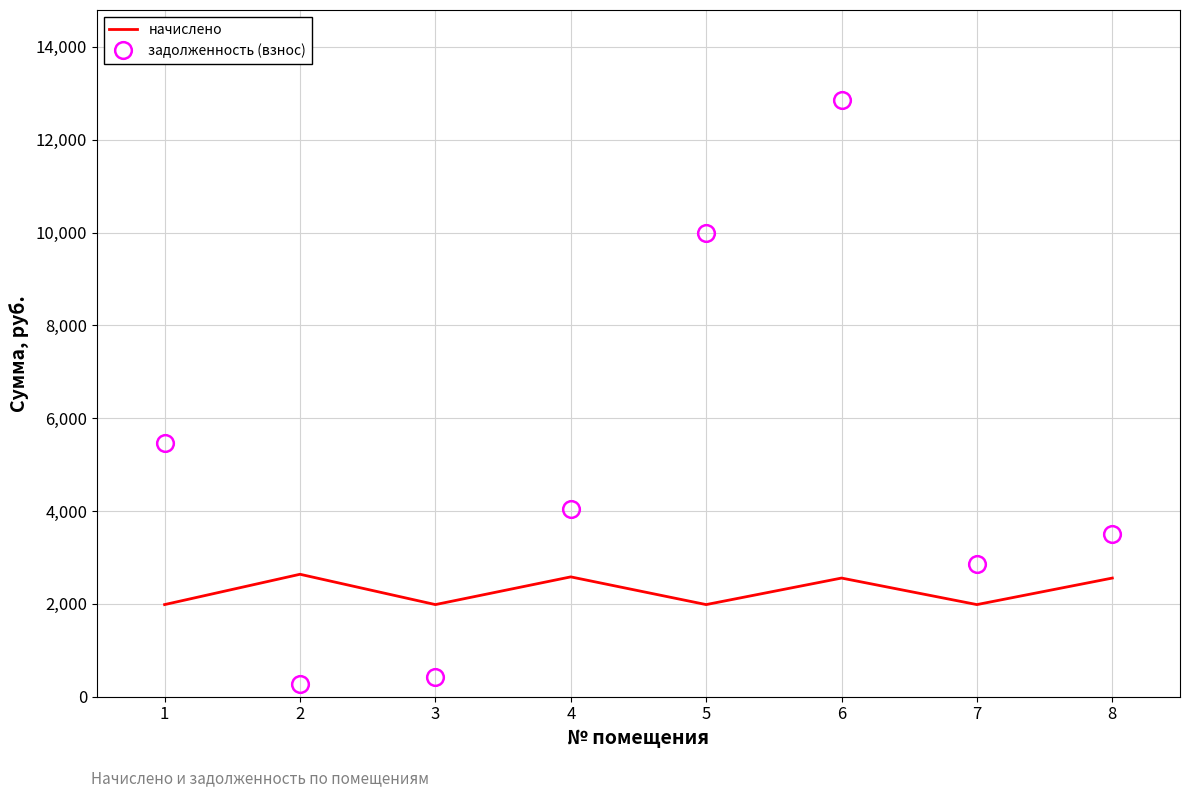

How many categories are shown in the chart?

8